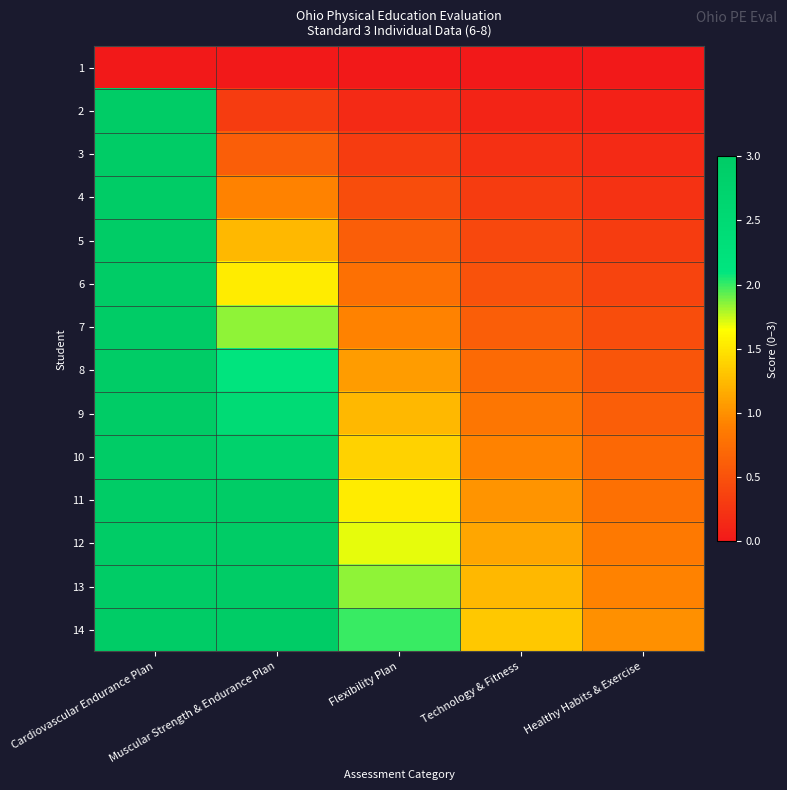

Reading left to right, transcribe all the data shown in this chart.

1: Cardiovascular Endurance Plan=0.0	Muscular Strength & Endurance Plan=0.0	Flexibility Plan=0.0	Technology & Fitness=0.0	Healthy Habits & Exercise=0.0
2: Cardiovascular Endurance Plan=3.0	Muscular Strength & Endurance Plan=0.3	Flexibility Plan=0.2	Technology & Fitness=0.1	Healthy Habits & Exercise=0.1
3: Cardiovascular Endurance Plan=3.0	Muscular Strength & Endurance Plan=0.6	Flexibility Plan=0.3	Technology & Fitness=0.2	Healthy Habits & Exercise=0.2
4: Cardiovascular Endurance Plan=3.0	Muscular Strength & Endurance Plan=0.9	Flexibility Plan=0.5	Technology & Fitness=0.3	Healthy Habits & Exercise=0.2
5: Cardiovascular Endurance Plan=3.0	Muscular Strength & Endurance Plan=1.2	Flexibility Plan=0.6	Technology & Fitness=0.4	Healthy Habits & Exercise=0.3
6: Cardiovascular Endurance Plan=3.0	Muscular Strength & Endurance Plan=1.5	Flexibility Plan=0.8	Technology & Fitness=0.5	Healthy Habits & Exercise=0.4
7: Cardiovascular Endurance Plan=3.0	Muscular Strength & Endurance Plan=1.8	Flexibility Plan=0.9	Technology & Fitness=0.6	Healthy Habits & Exercise=0.5
8: Cardiovascular Endurance Plan=3.0	Muscular Strength & Endurance Plan=2.2	Flexibility Plan=1.1	Technology & Fitness=0.7	Healthy Habits & Exercise=0.5
9: Cardiovascular Endurance Plan=3.0	Muscular Strength & Endurance Plan=2.5	Flexibility Plan=1.2	Technology & Fitness=0.8	Healthy Habits & Exercise=0.6
10: Cardiovascular Endurance Plan=3.0	Muscular Strength & Endurance Plan=2.8	Flexibility Plan=1.4	Technology & Fitness=0.9	Healthy Habits & Exercise=0.7
11: Cardiovascular Endurance Plan=3.0	Muscular Strength & Endurance Plan=3.0	Flexibility Plan=1.5	Technology & Fitness=1.0	Healthy Habits & Exercise=0.8
12: Cardiovascular Endurance Plan=3.0	Muscular Strength & Endurance Plan=3.0	Flexibility Plan=1.7	Technology & Fitness=1.1	Healthy Habits & Exercise=0.8
13: Cardiovascular Endurance Plan=3.0	Muscular Strength & Endurance Plan=3.0	Flexibility Plan=1.8	Technology & Fitness=1.2	Healthy Habits & Exercise=0.9
14: Cardiovascular Endurance Plan=3.0	Muscular Strength & Endurance Plan=3.0	Flexibility Plan=2.0	Technology & Fitness=1.3	Healthy Habits & Exercise=1.0